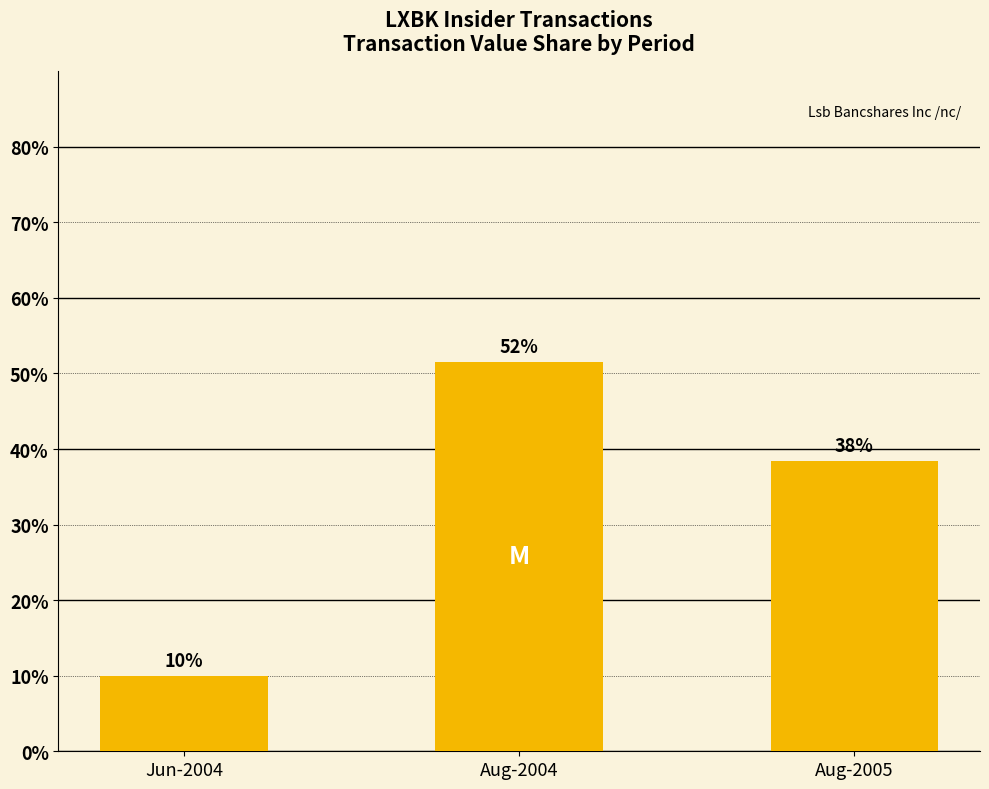

What is the change in value from Jun-2004 to Aug-2004?

+41.6